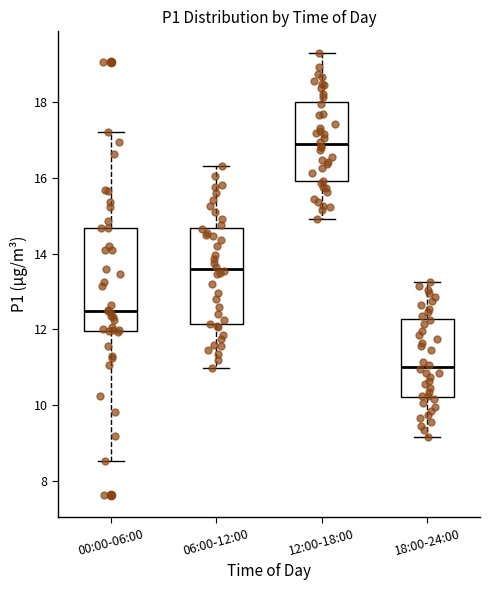

Reading left to right, transcribe this box plot: for each box, give where its median line is, the range the box spans, and where its two whiskers end, as read against the y-axis. The values are not printed on the chart, so give them approximately, as read against the axis.

00:00-06:00: median 12.4, box 12.0 to 14.6, whiskers 8.6 to 17.2
06:00-12:00: median 13.6, box 12.2 to 14.6, whiskers 11.0 to 16.4
12:00-18:00: median 16.8, box 16.0 to 18.0, whiskers 15.0 to 19.2
18:00-24:00: median 11.0, box 10.2 to 12.2, whiskers 9.2 to 13.2